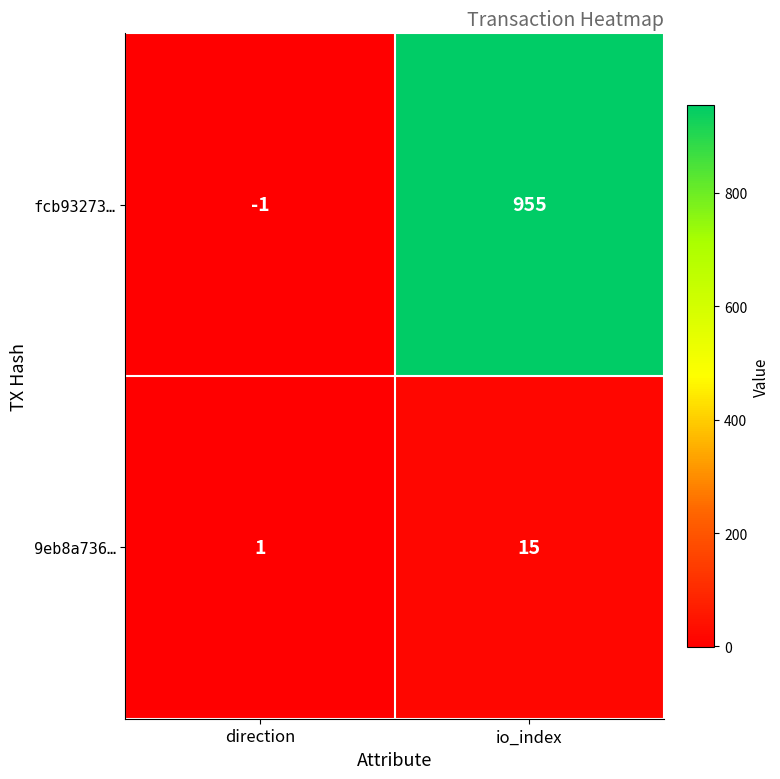

True or false: fcb93273… has a value of 955 at io_index.

True